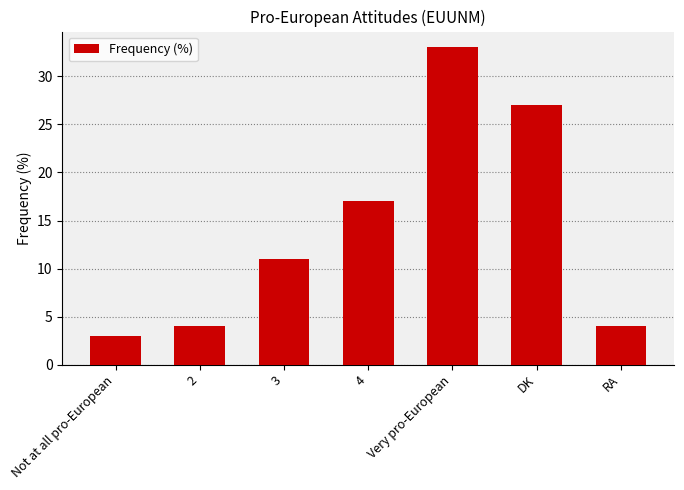

Which has a higher value, Very pro-European or RA?

Very pro-European